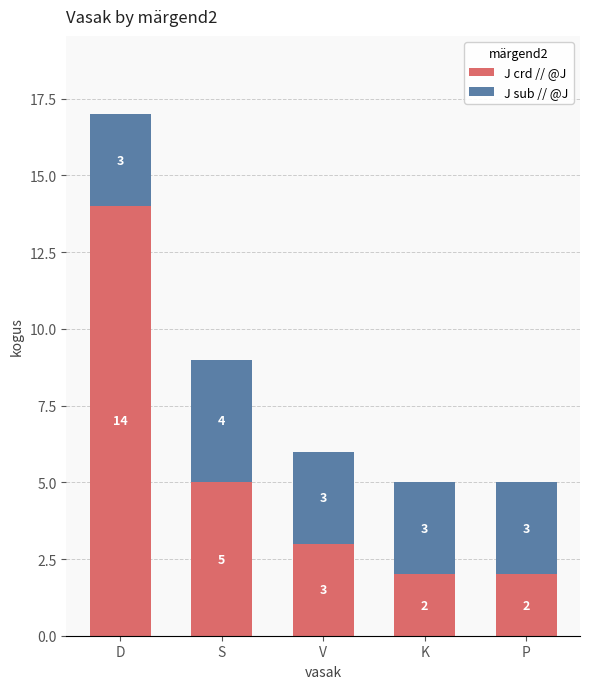

Is it true that J crd // @J equals 3 at K?

False